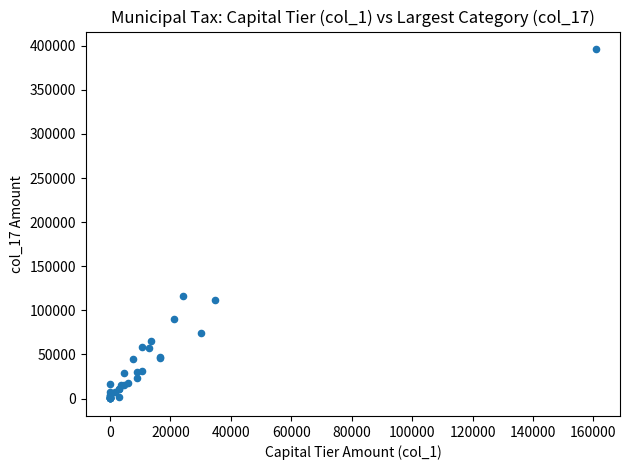

What Y value in the scatter plot is closest to 198169?

116666